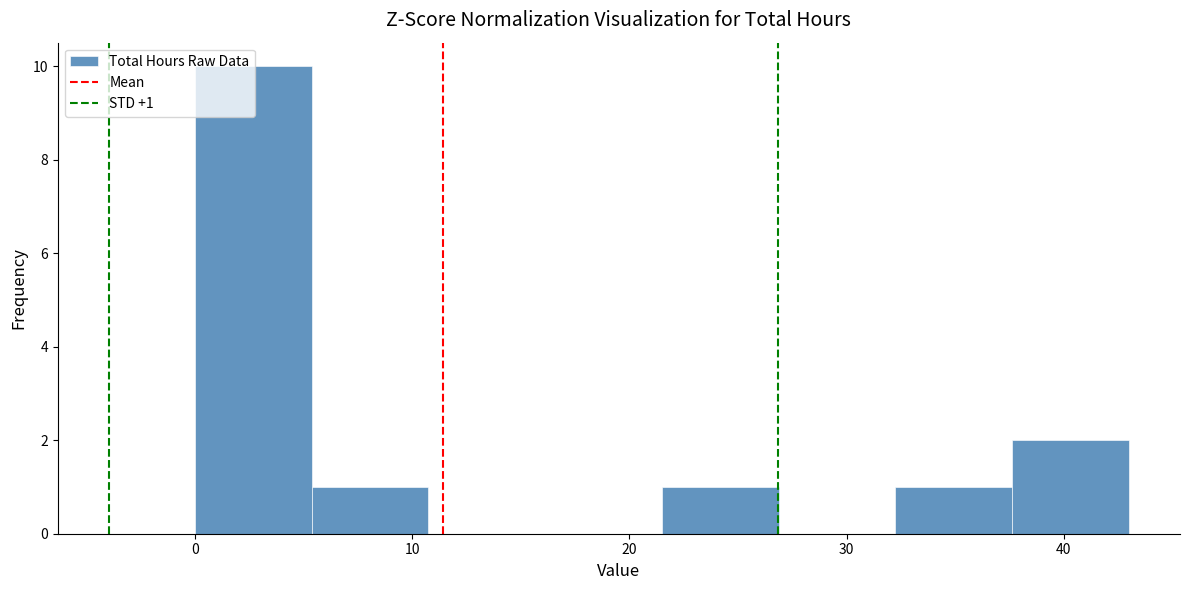

Over which range of the x-axis is the bar tallest?

0 to 5